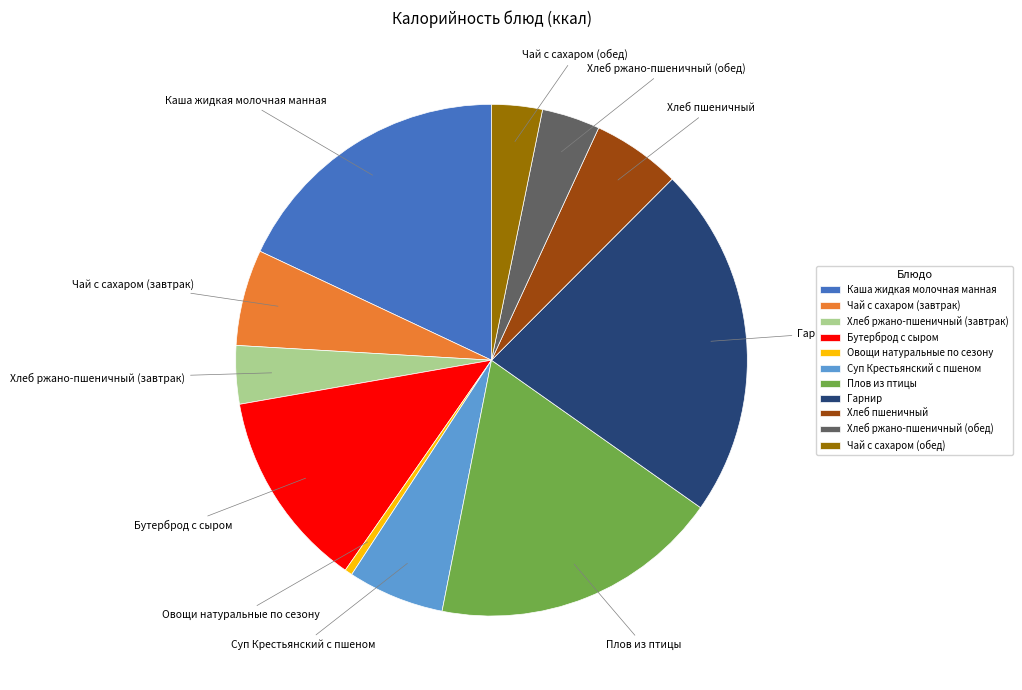

True or false: Хлеб ржано-пшеничный (завтрак) accounts for 4% of the total.

True